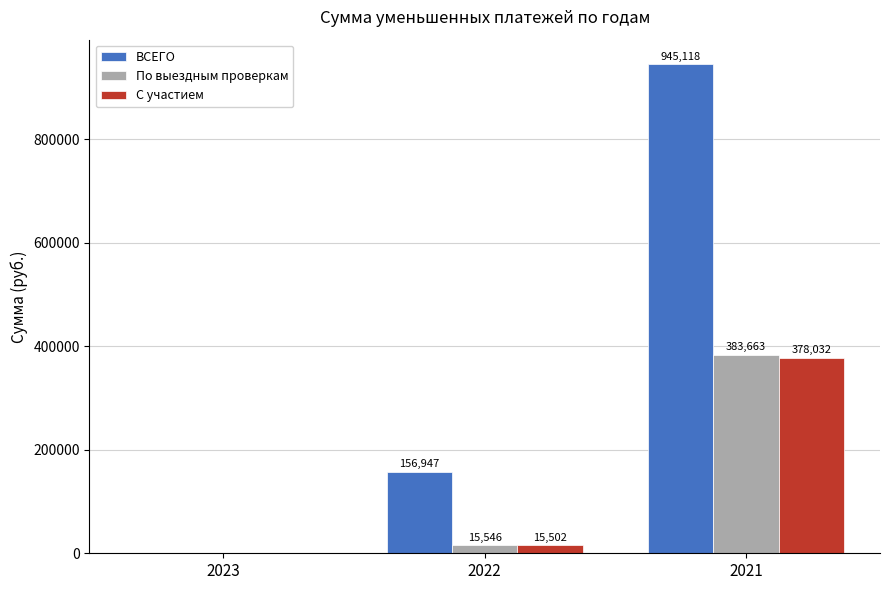

Between 2023 and 2022, which series saw the biggest shift?

ВСЕГО